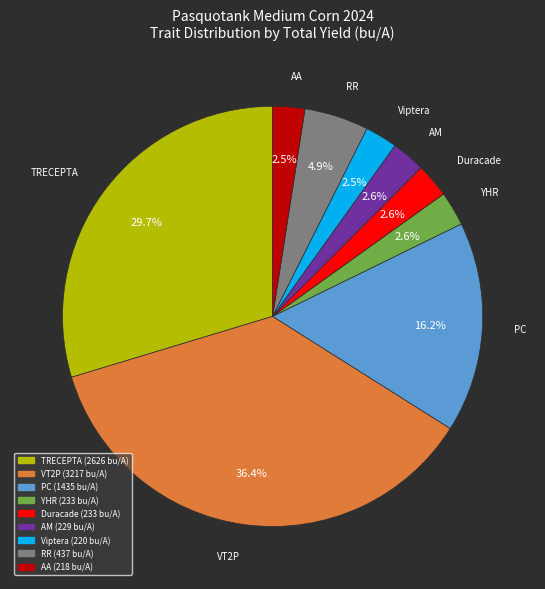

Does any single category account for the majority?

No